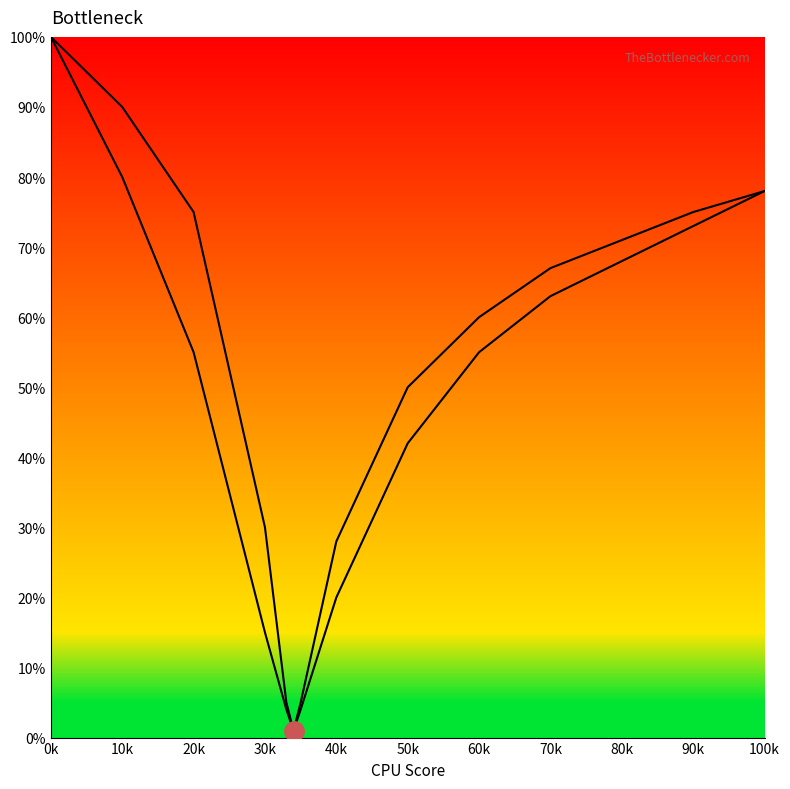

Read the GPU Bottleneck value at 80k.

68